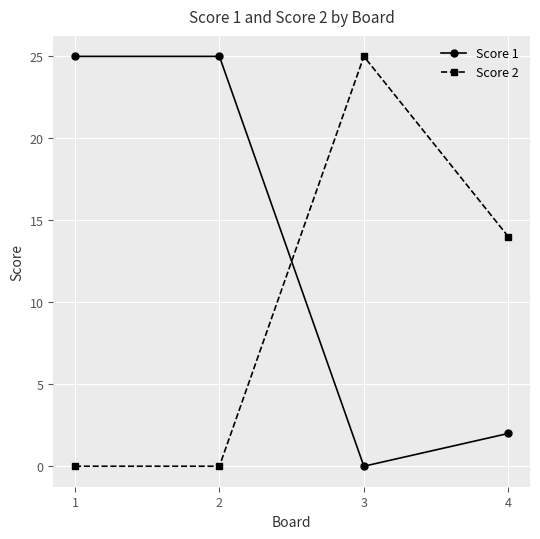

At how many categories does at least one series exceed 22?

3